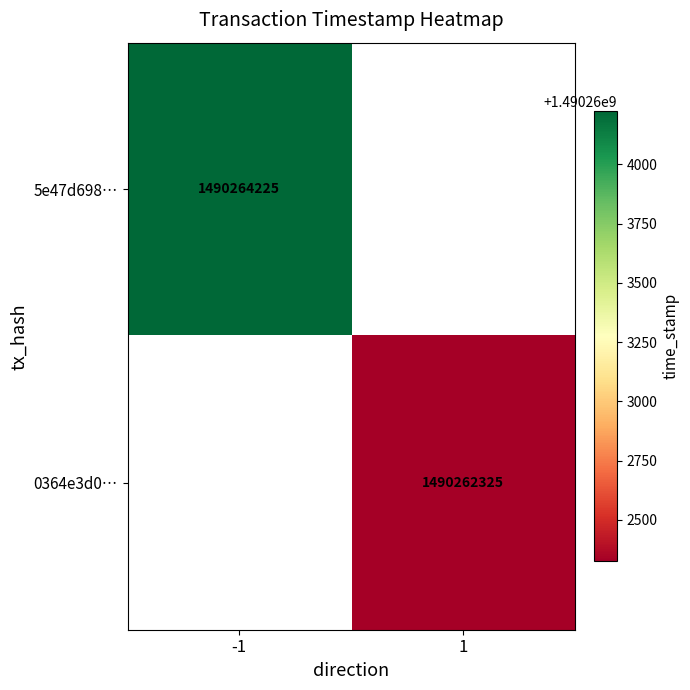

The 5e47d698… series shows 2379269074 at -1. True or false?

False